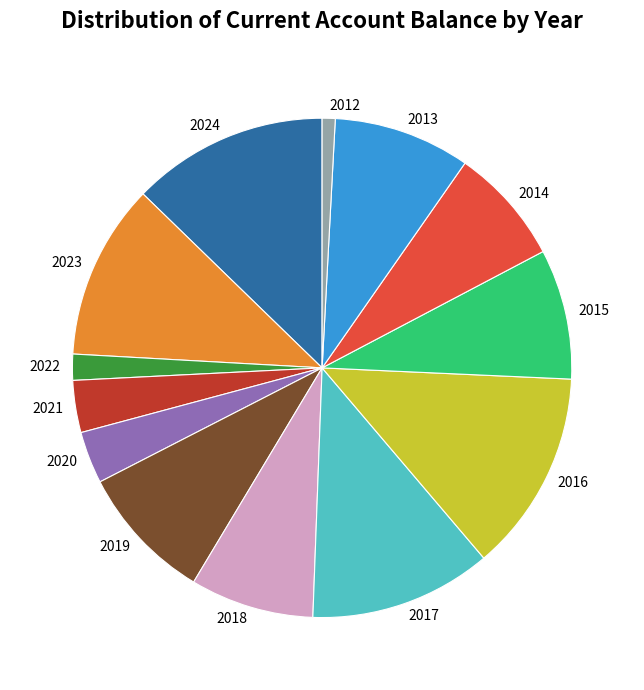

Does 2021 represent more than half of the total?

No